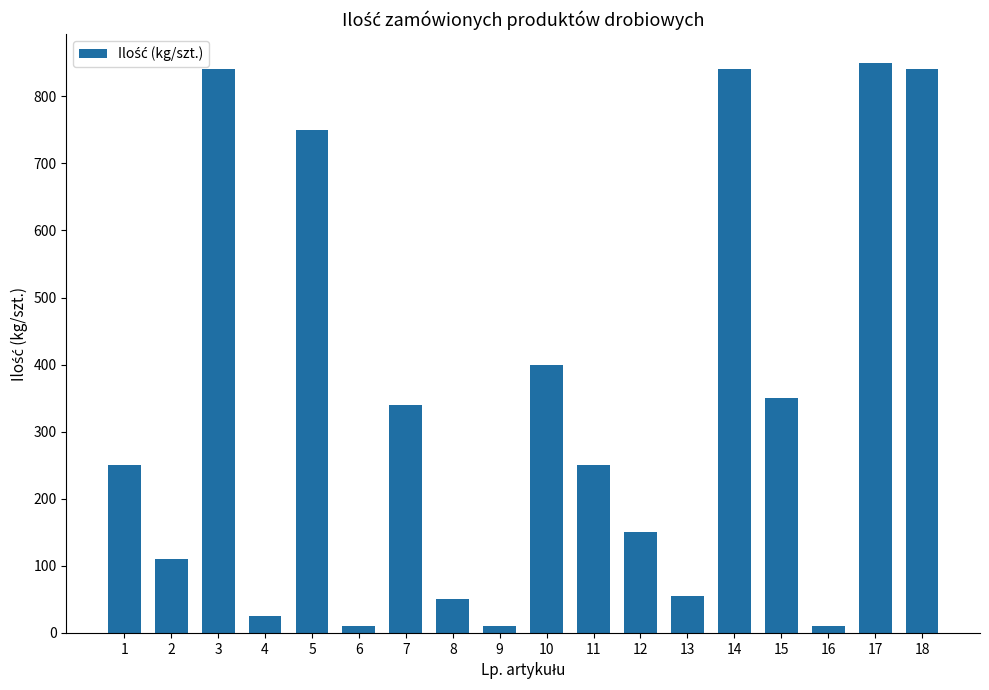

What is the value of the 10th bar from the left?

400